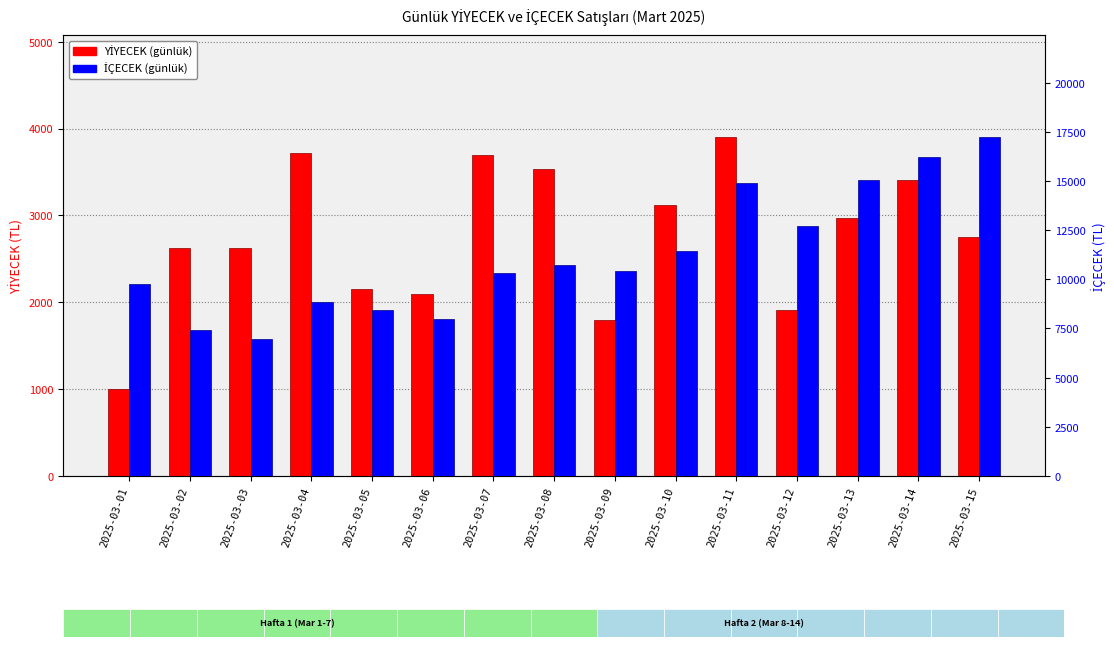

What is the difference between the highest and lowest values at 2025-03-13?

12060.5